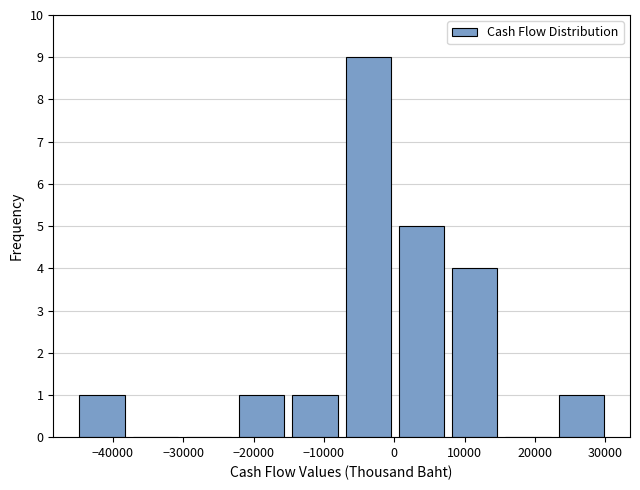

Over which range of the x-axis is the bar tallest?

-7000 to 0